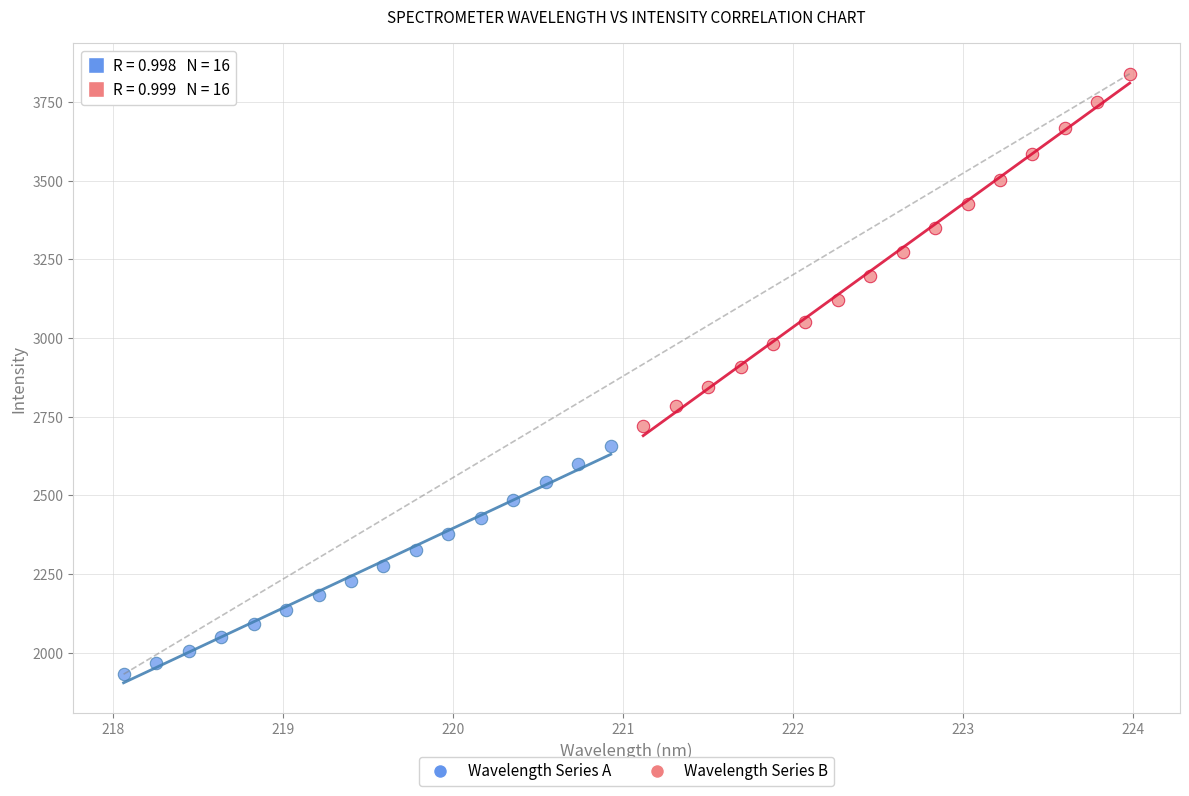

Which series has the widest spread of Y values?

Wavelength Series B